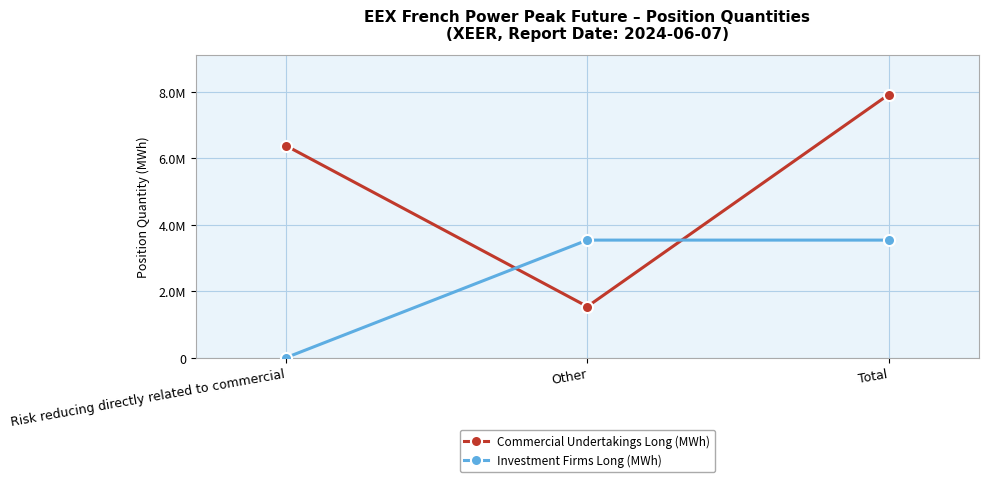

Does the chart have visible grid lines?

Yes